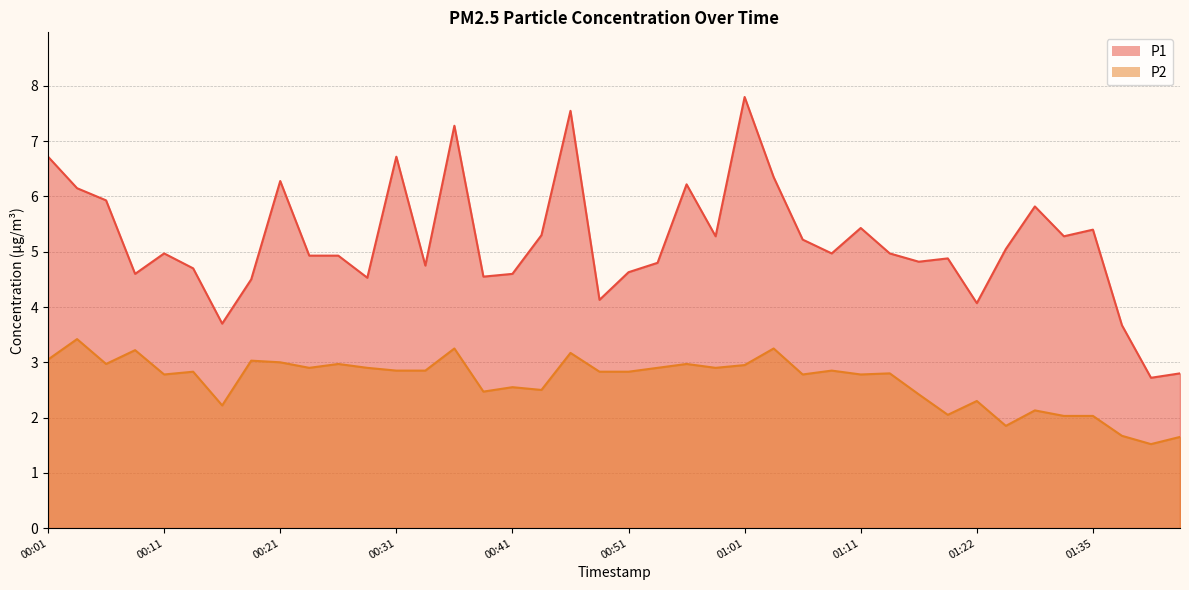

At which label is P1 closest to 5?

00:11